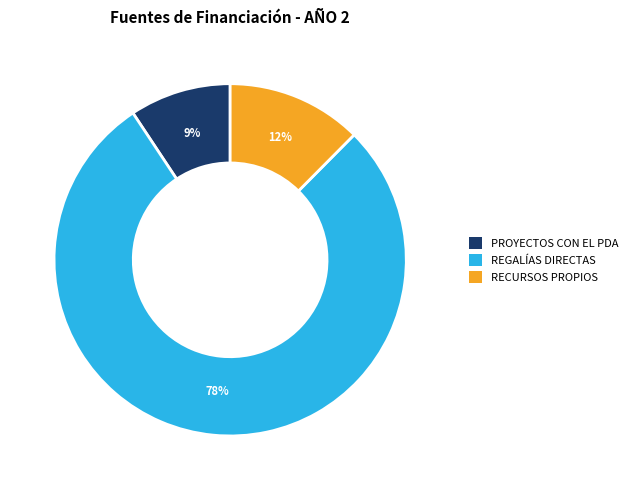

The PROYECTOS CON EL PDA slice represents 60% of the pie. True or false?

False